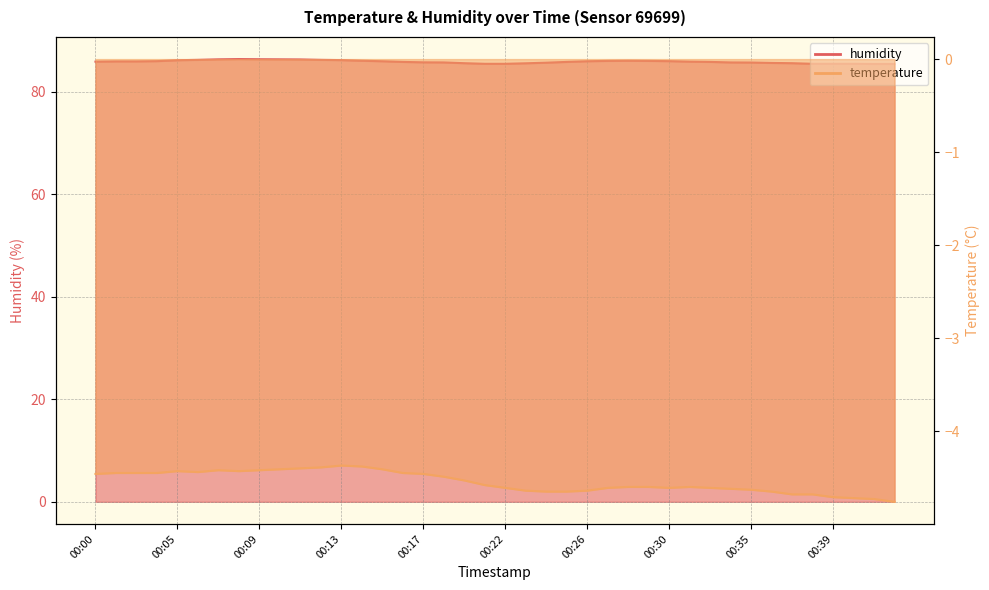

Which series has the largest range (max minus min)?

humidity